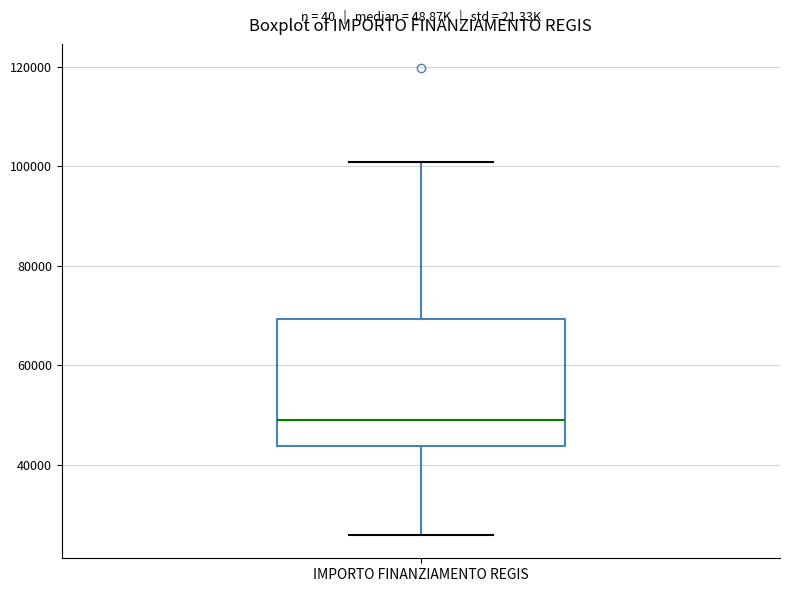

Transcribe this box plot: give where the median line is, the range the box spans, and where the two whiskers end, as read against the y-axis. The values are not printed on the chart, so give them approximately, as read against the axis.

median 48000, box 44000 to 70000, whiskers 26000 to 100000